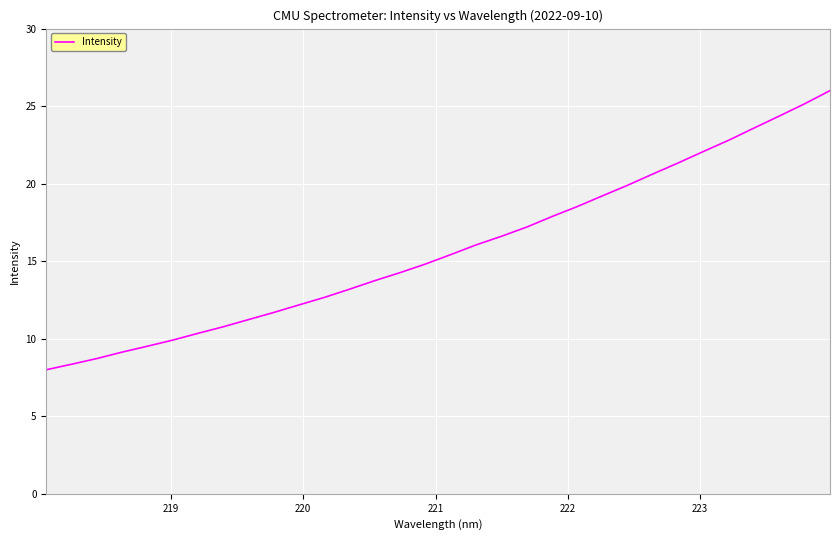

What is the difference between the maximum and minimum values?

18.0